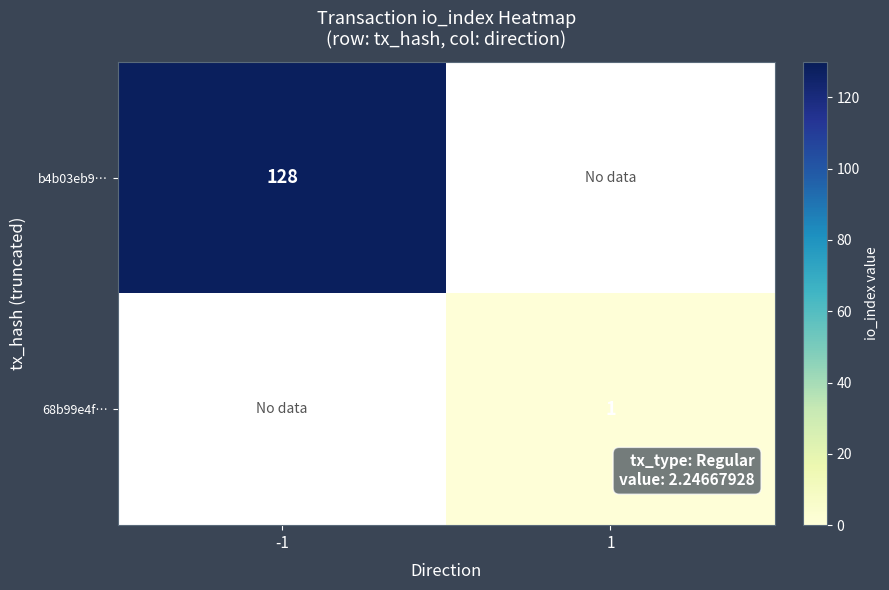

True or false: 68b99e4f… has a value of 1 at 1.

True